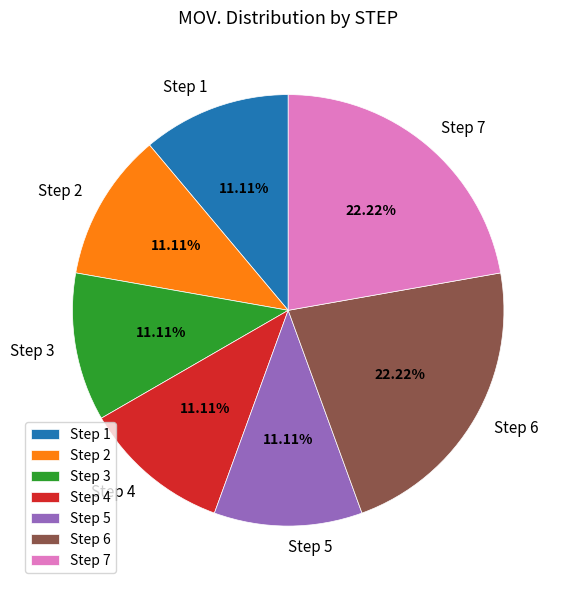

Is there any slice that represents more than half of the pie?

No